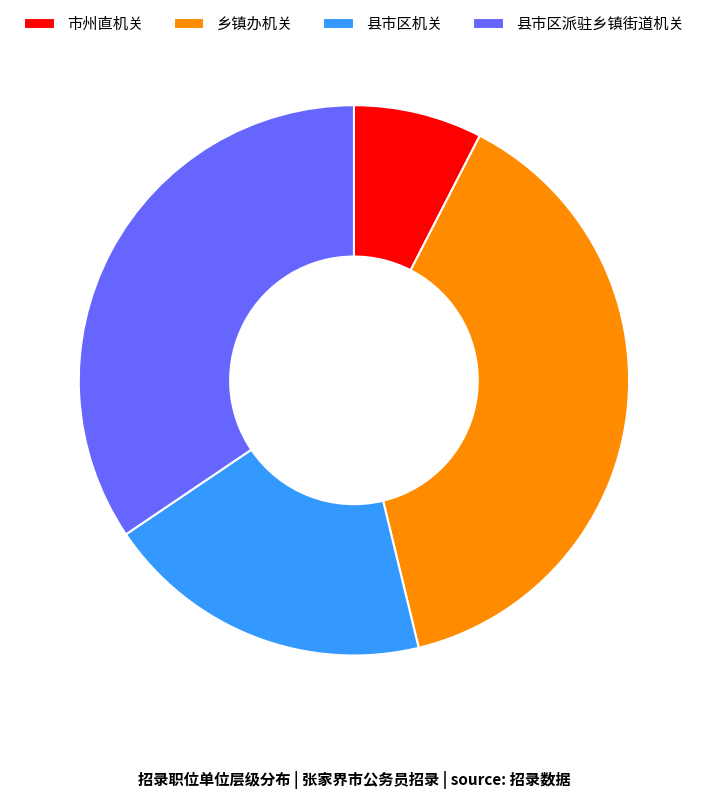

What is the ratio of the value at 县市区派驻乡镇街道机关 to the value at 乡镇办机关?

0.9